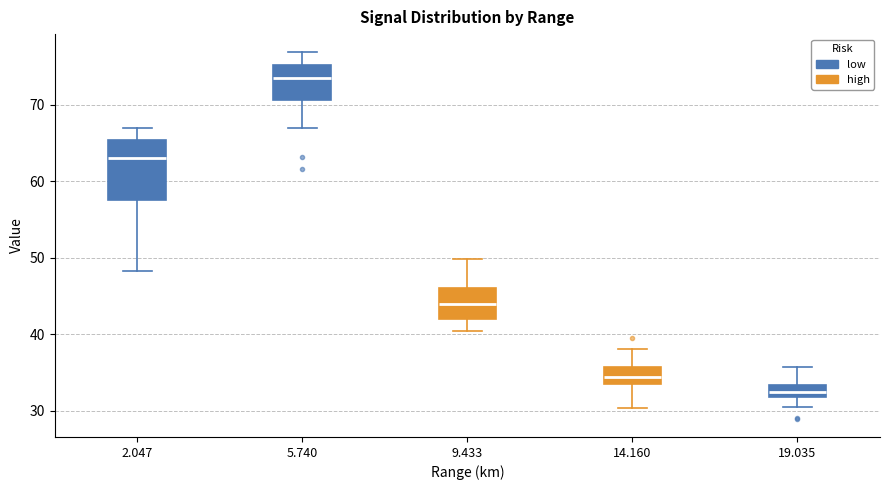

Which box's median line is the highest?

5.740